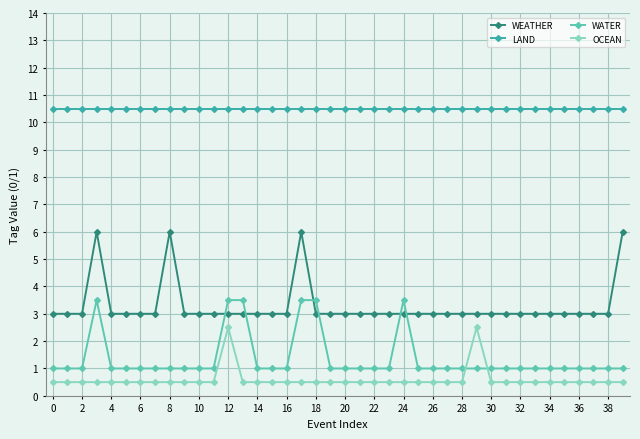

What is the value of the OCEAN point at the 27th from the left?

0.5